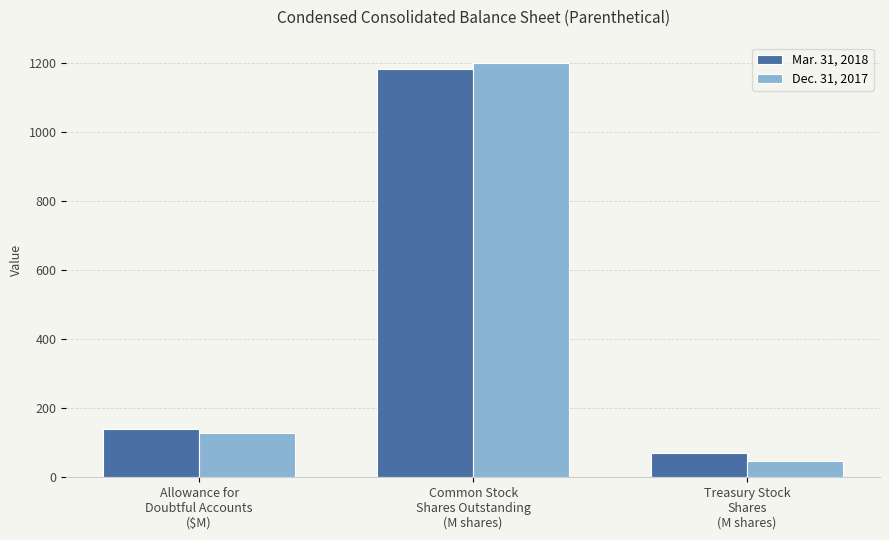

List the series in order of their peak value, highest first.

Dec. 31, 2017, Mar. 31, 2018